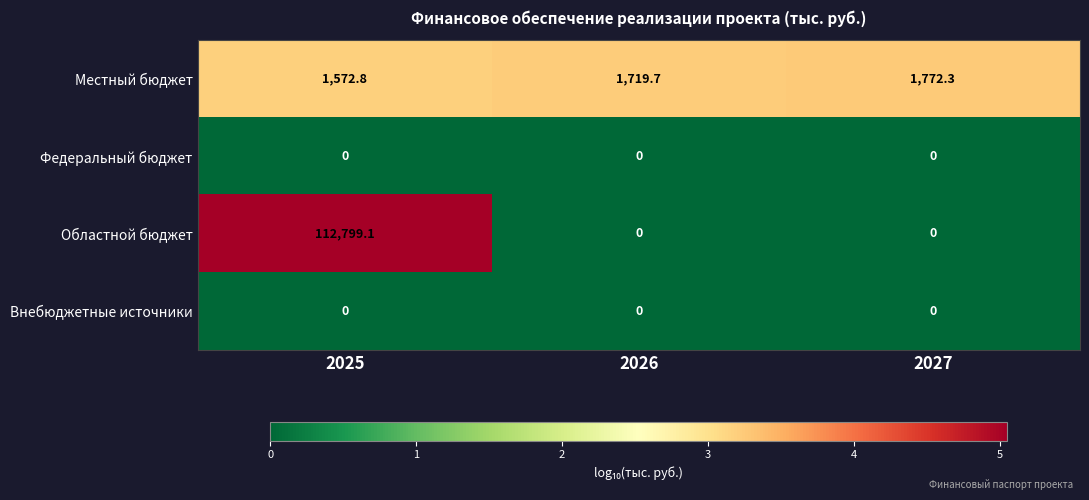

The value of Местный бюджет at 2027 is 555.0. True or false?

False